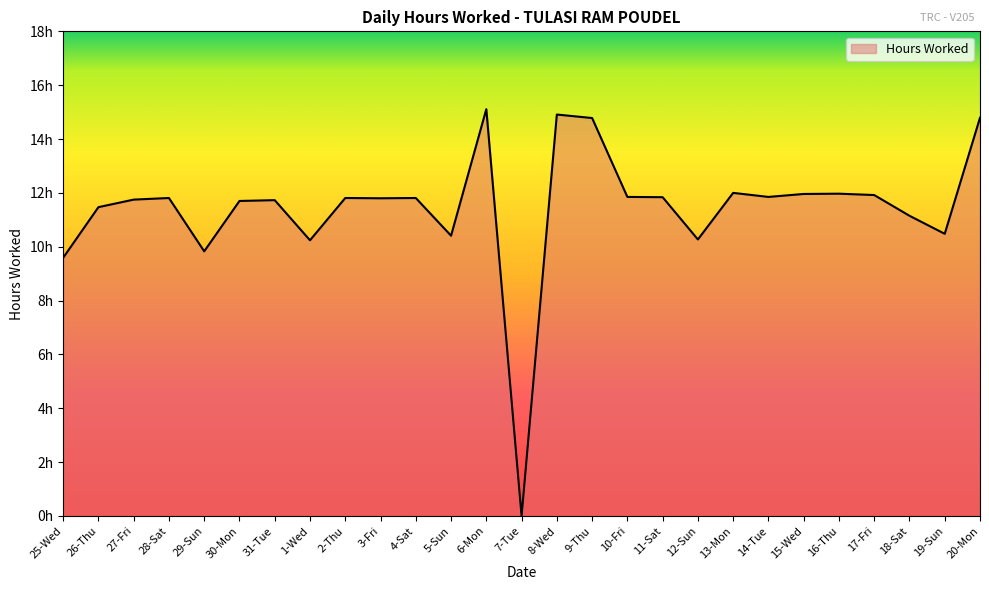

At which category does the data reach its first local valley?

29-Sun